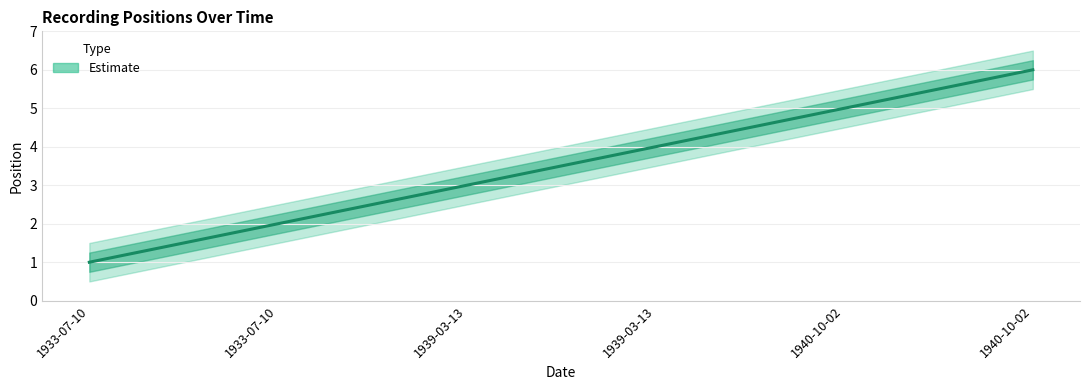

The value at 1933-07-10 is 1. True or false?

False